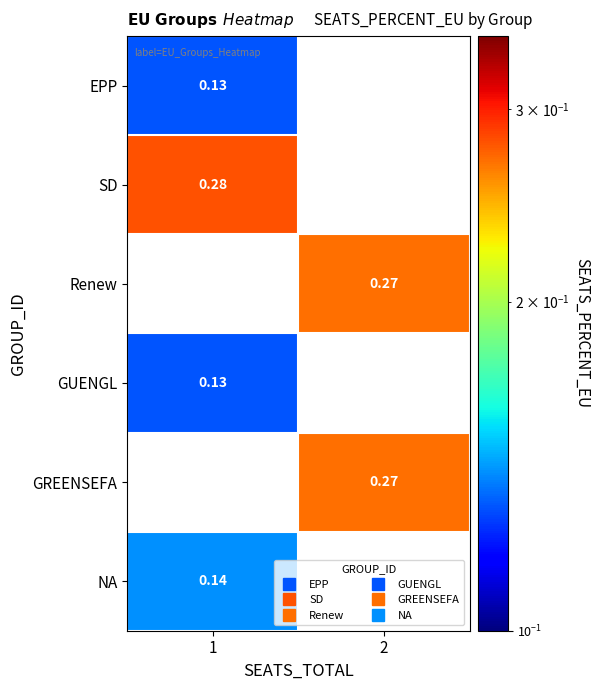

Rank the series by their maximum value, from highest to lowest.

SD, EPP, Renew, GUENGL, GREENSEFA, NA